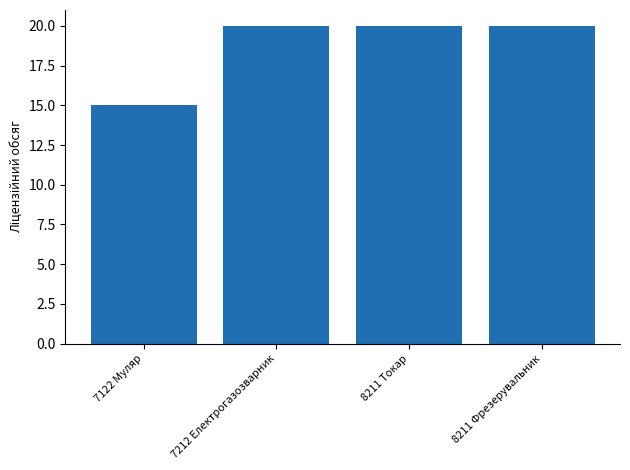

Reading left to right, what are all the values shown in this chart?

15	20	20	20